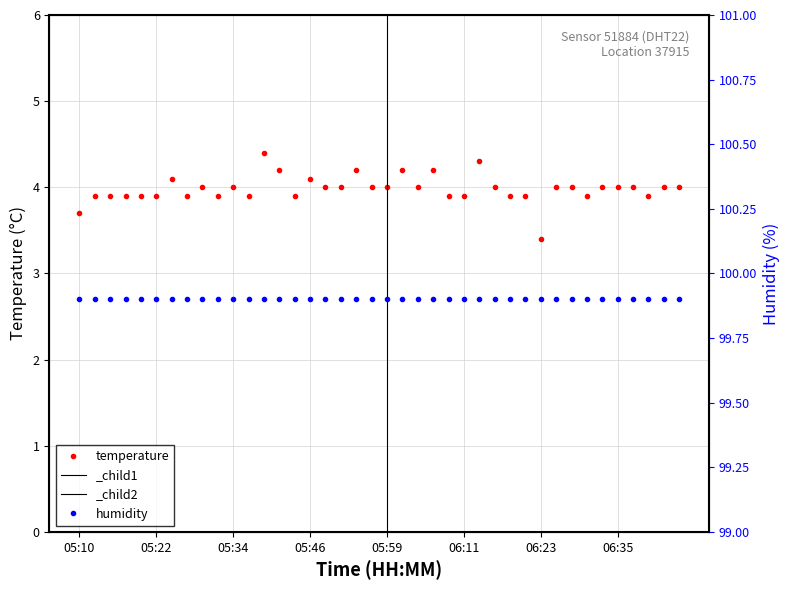

What is the lowest value of the temperature series?

3.4